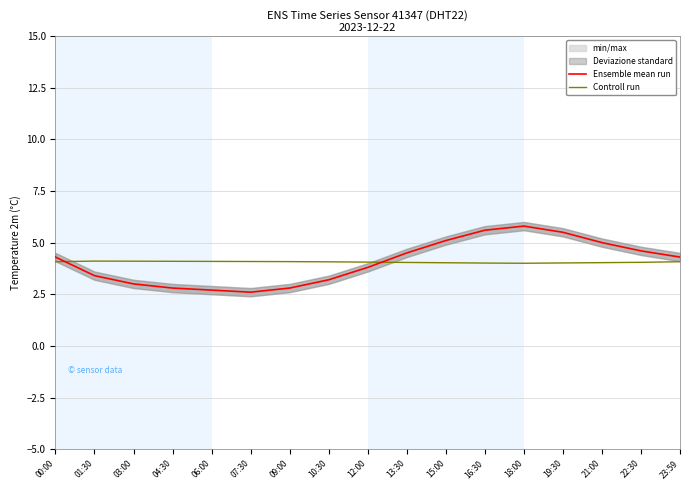

How many lines are shown in the chart?

2